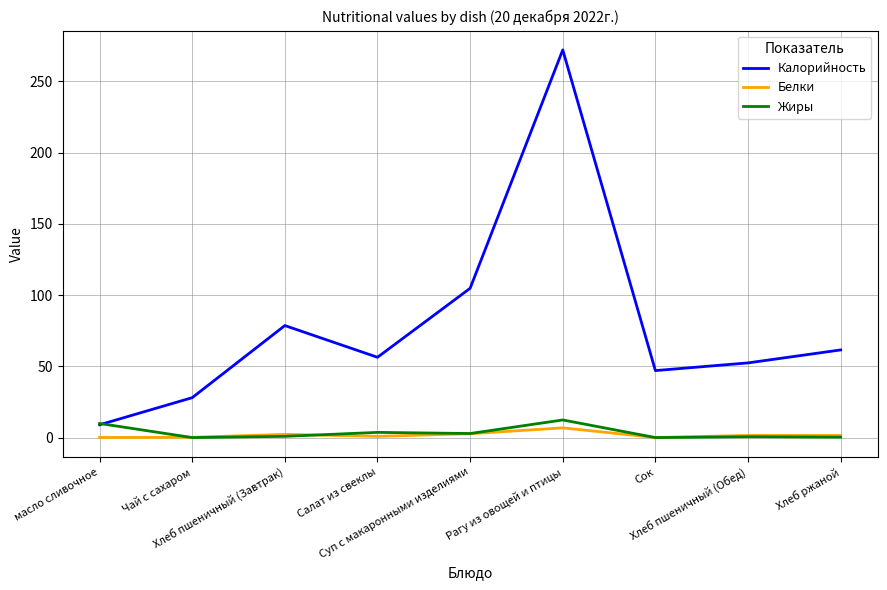

What is the difference between the Белки values at Рагу из овощей и птицы and Хлеб ржаной?

5.3